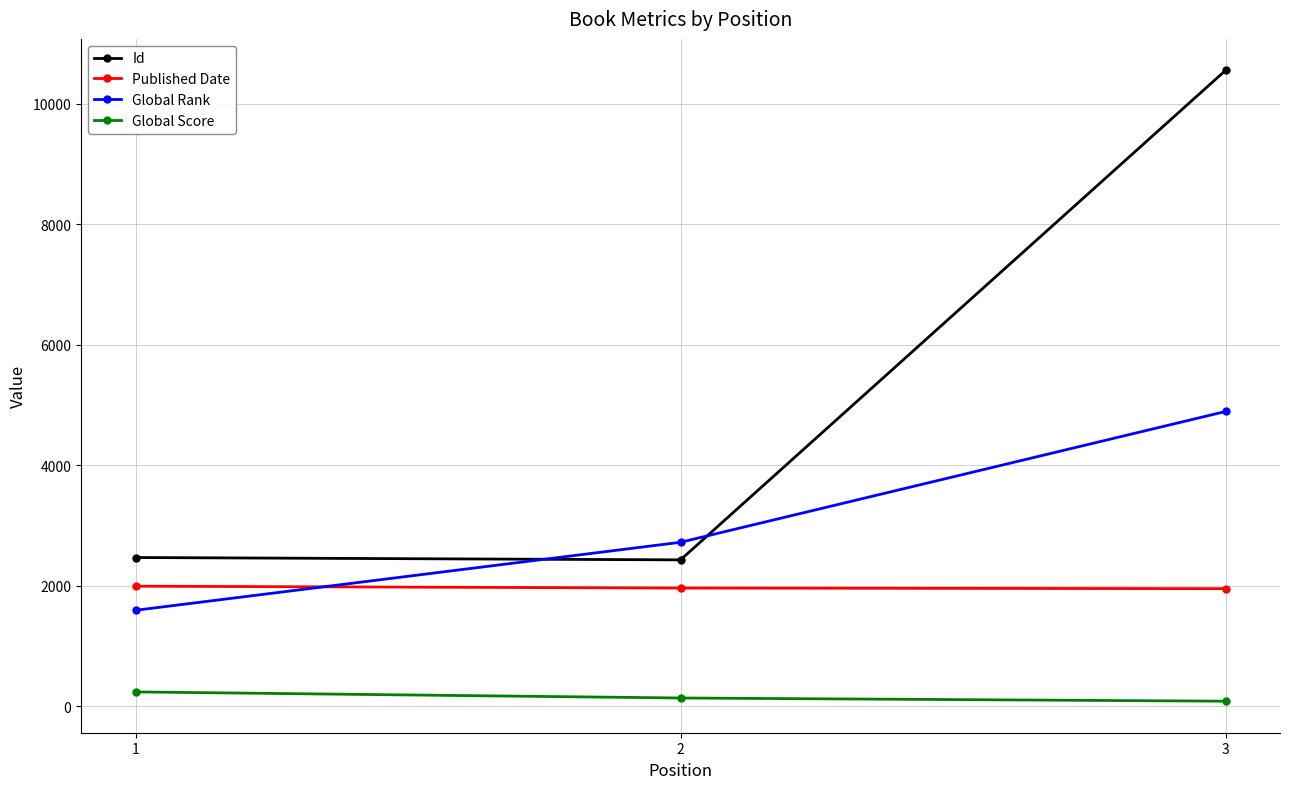

Is the value of Published Date at 2 greater than the value of Global Score at 1?

Yes